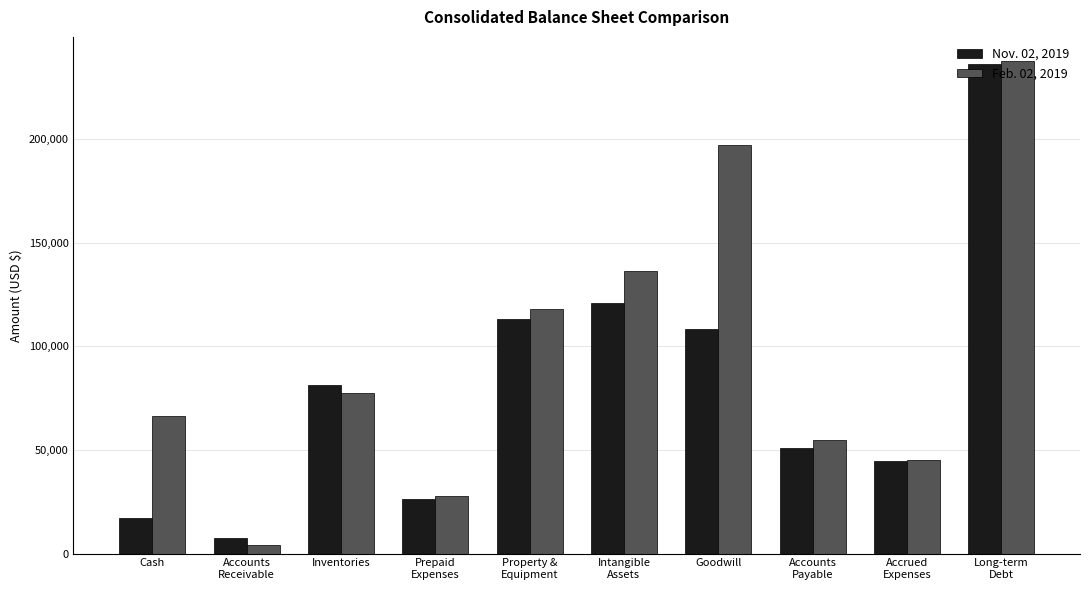

Is the value of Feb. 02, 2019 at Accounts
Payable greater than the value of Nov. 02, 2019 at Property &
Equipment?

No